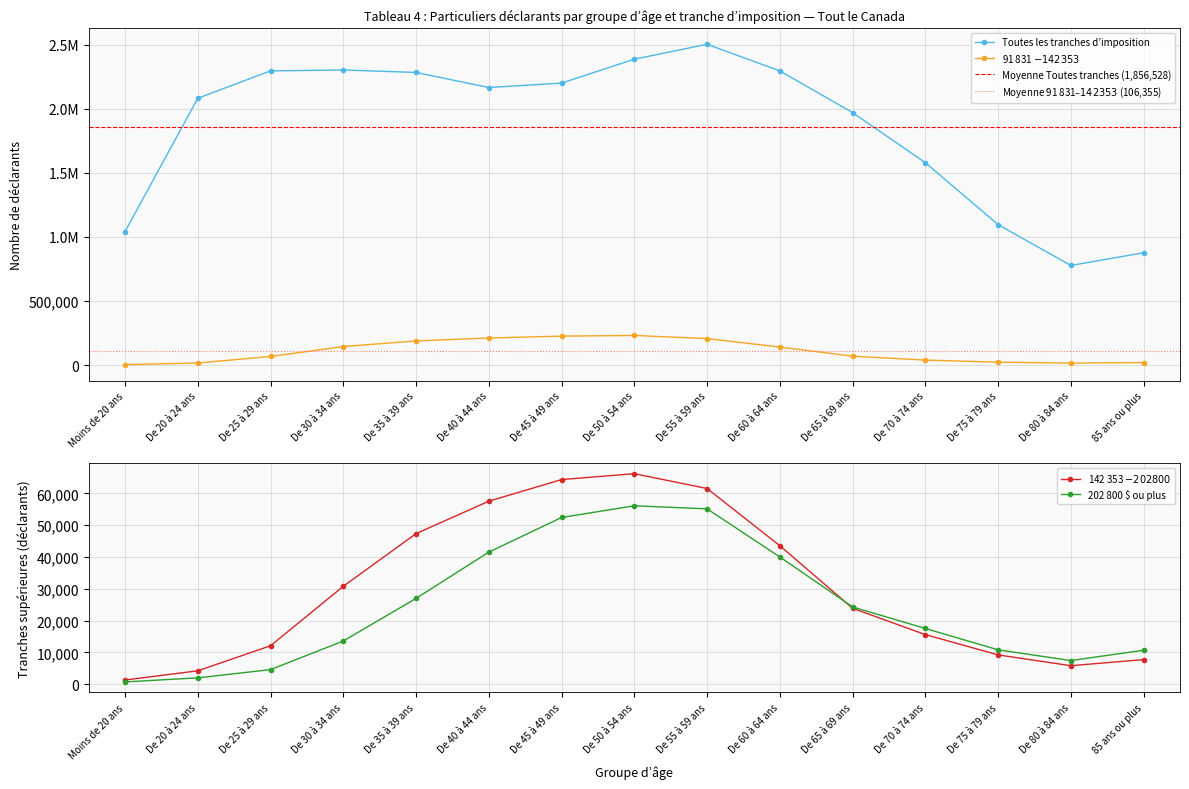

Which series has the largest total across all categories?

Toutes les tranches d’imposition